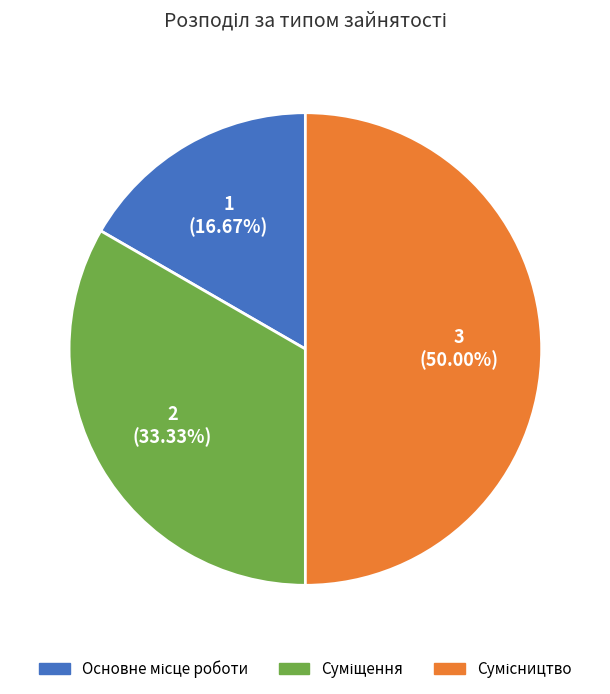

Count the number of slices in the pie.

3